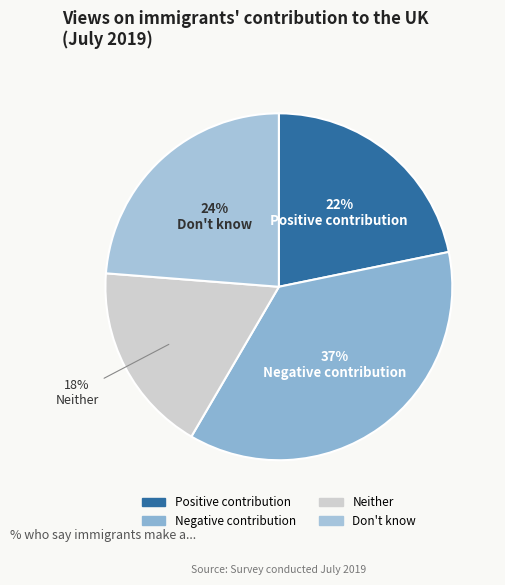

How many segments does this pie chart have?

4